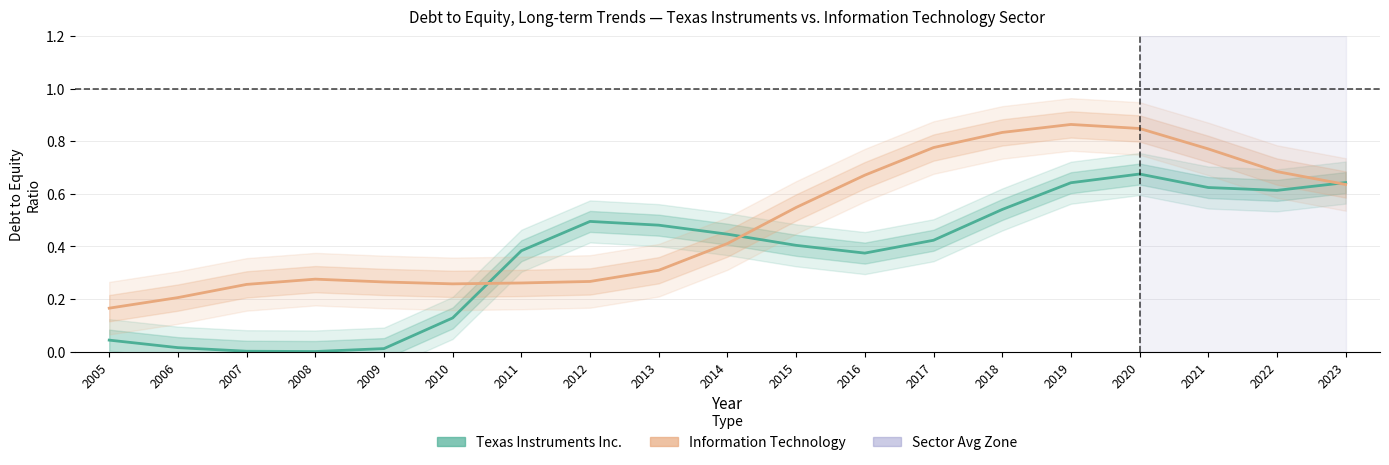

Is the value of Information Technology at 2019 greater than the value of Texas Instruments Inc. at 2008?

Yes